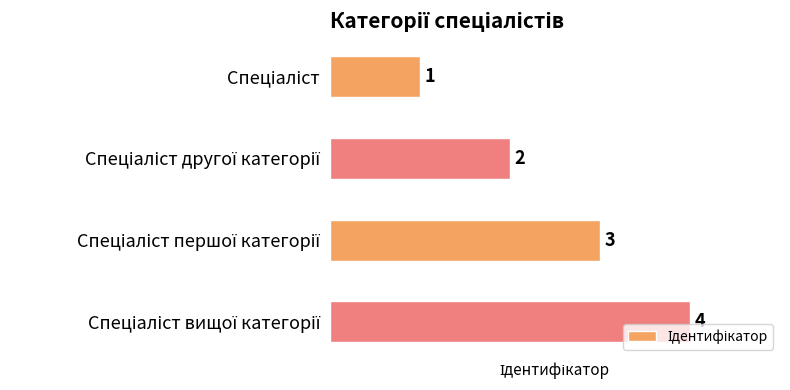

Count the values in the range 2 to 4.

3